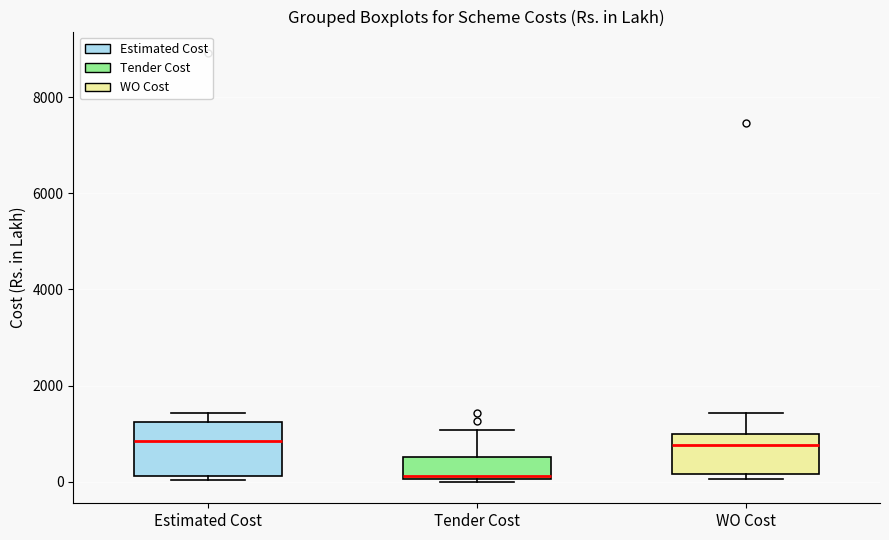

Reading left to right, transcribe this box plot: for each box, give where its median line is, the range the box spans, and where its two whiskers end, as read against the y-axis. The values are not printed on the chart, so give them approximately, as read against the axis.

Estimated Cost: median 800, box 200 to 1200, whiskers 0 to 1400
Tender Cost: median 200, box 0 to 600, whiskers 0 (just below the box's lower edge) to 1000
WO Cost: median 800, box 200 to 1000, whiskers 0 to 1400